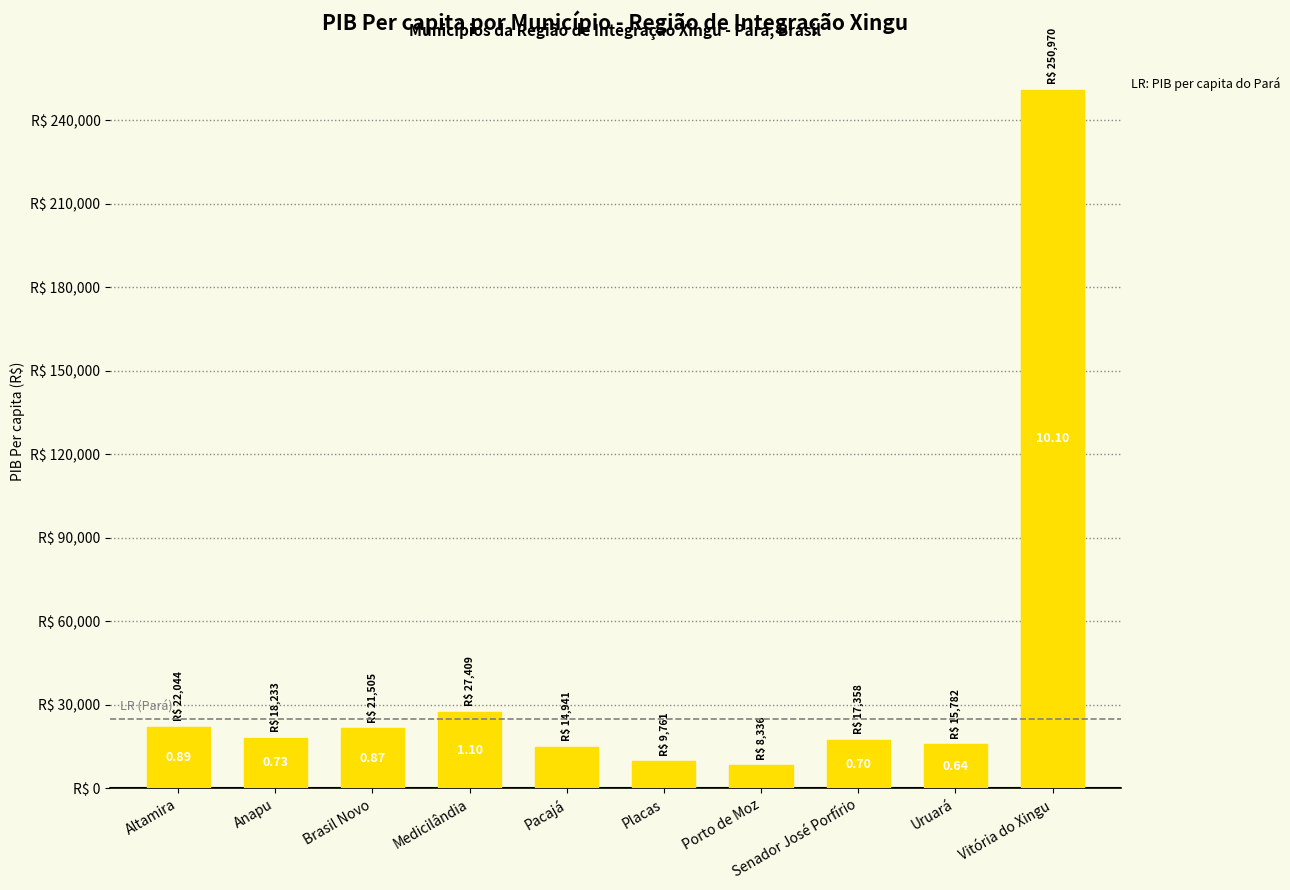

Does the chart contain any negative values?

No